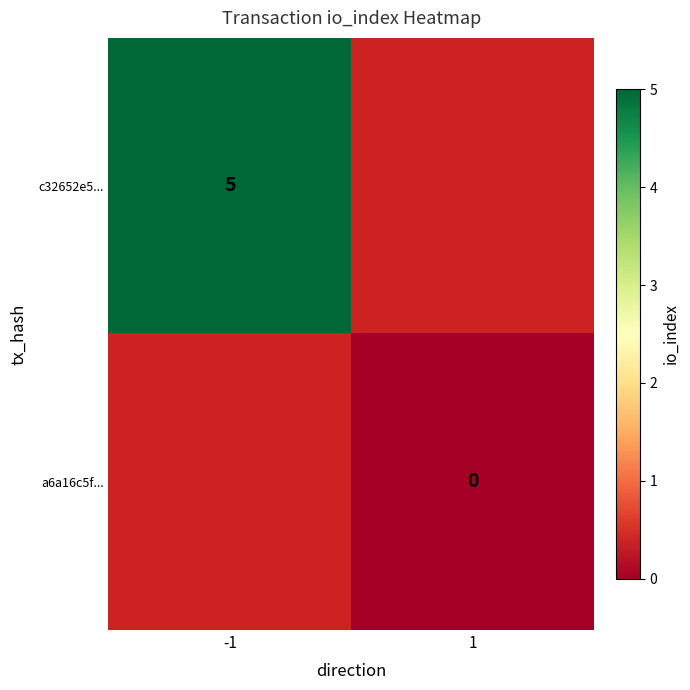

The c32652e5... series shows 9 at -1. True or false?

False